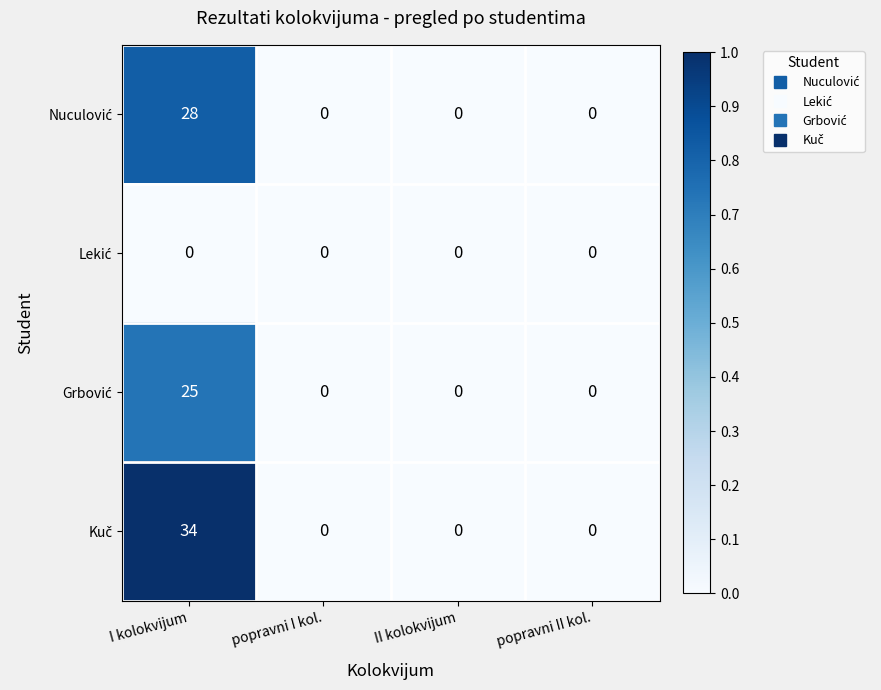

At which category is the sum across all series the highest?

I kolokvijum